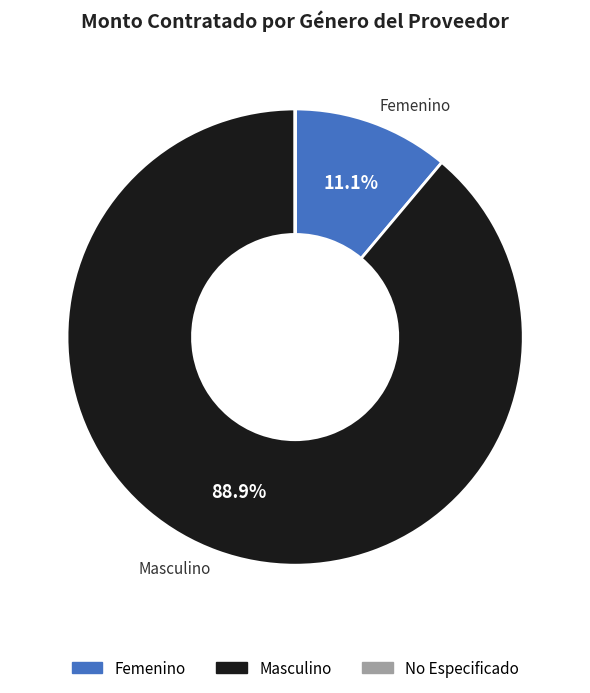

To the nearest percent, what is the difference between the largest and smallest slice percentages?

89%